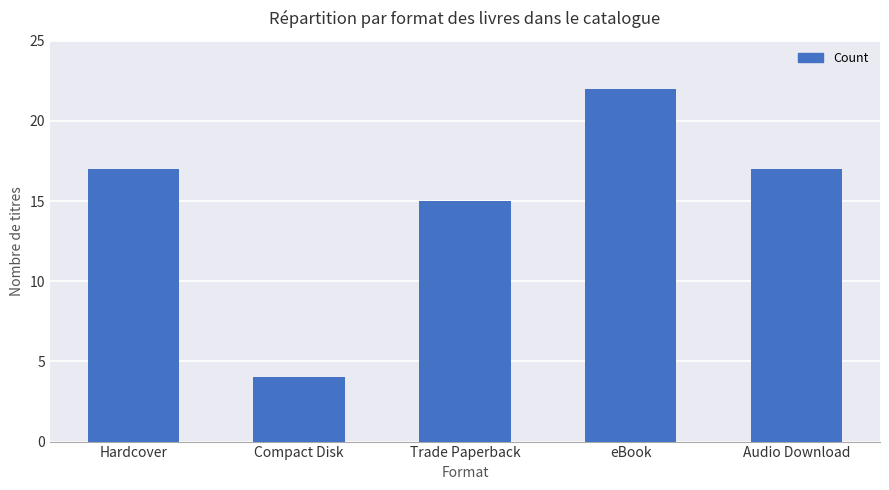

How many bars are there in total?

5